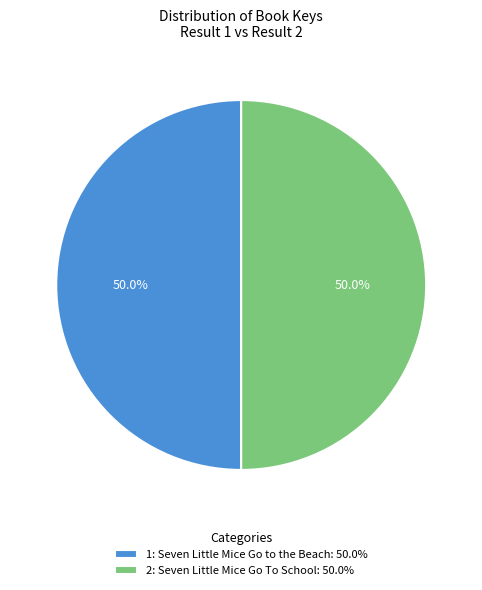

What portion of the pie excludes 1: Seven Little Mice Go to the Beach: 50.0%?

50.0%